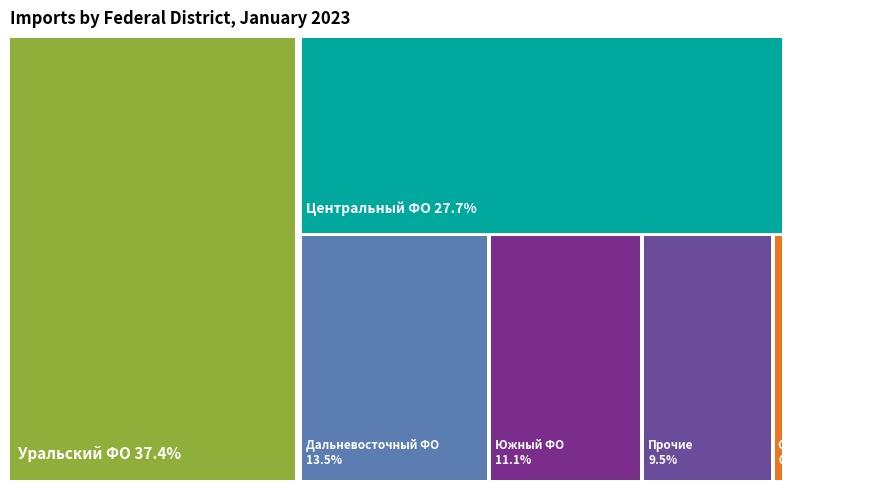

The Южные порты slice represents 1% of the pie. True or false?

False